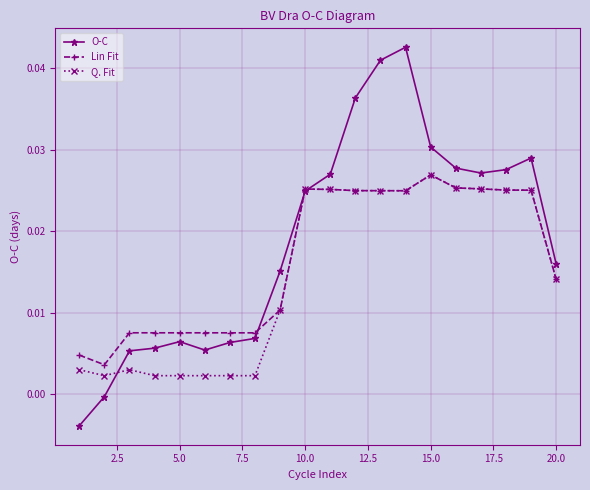

At how many categories does at least one series exceed 0?

20